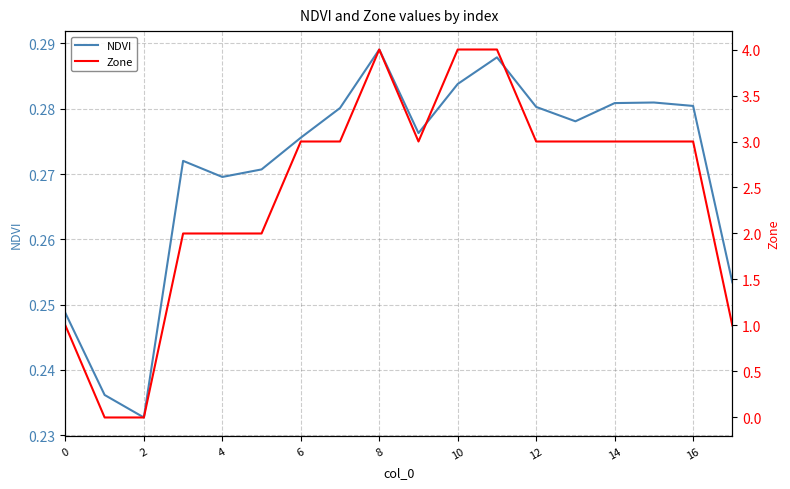

What is the difference between the second highest and minimum values in the Zone series?

4.0